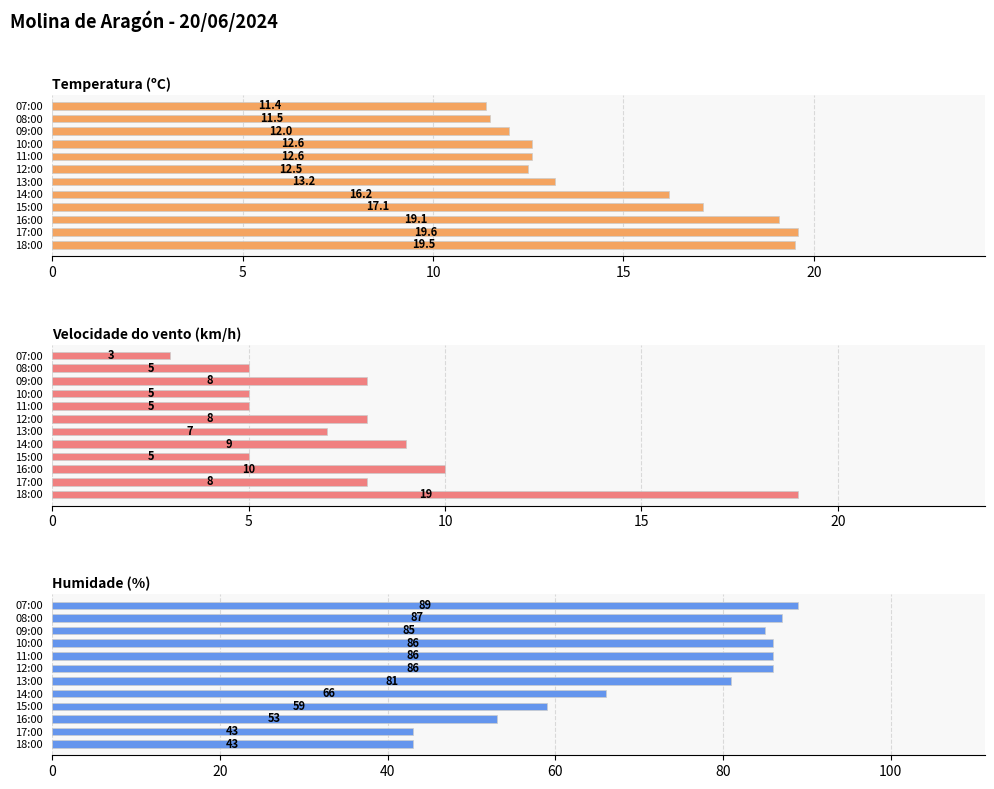

Which series has the largest total across all categories?

Humidade (%)